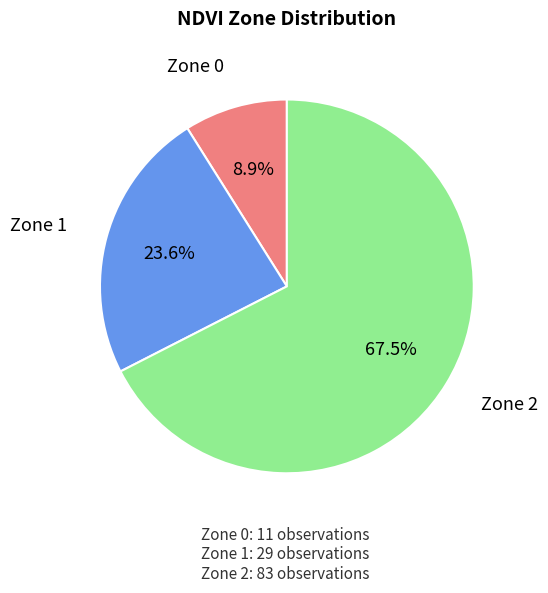

Count the number of slices in the pie.

3